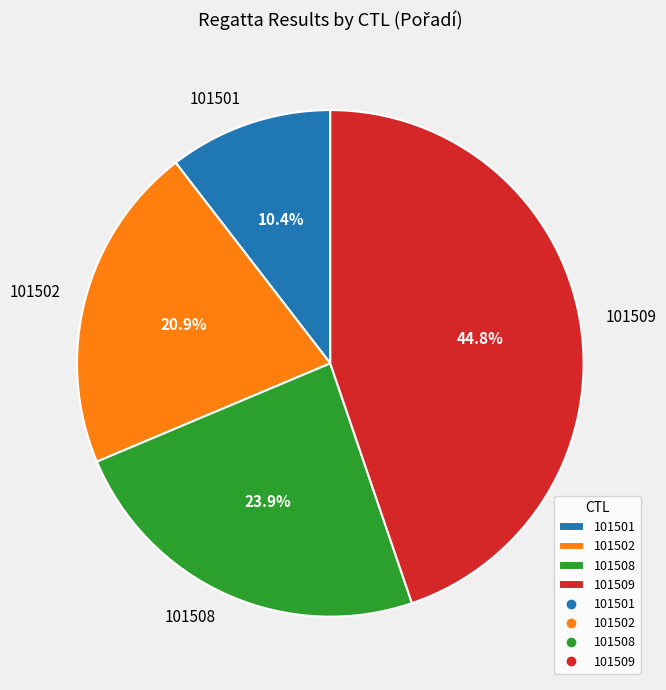

Combined, what portion of the pie is 101508 and 101502?

44.8%